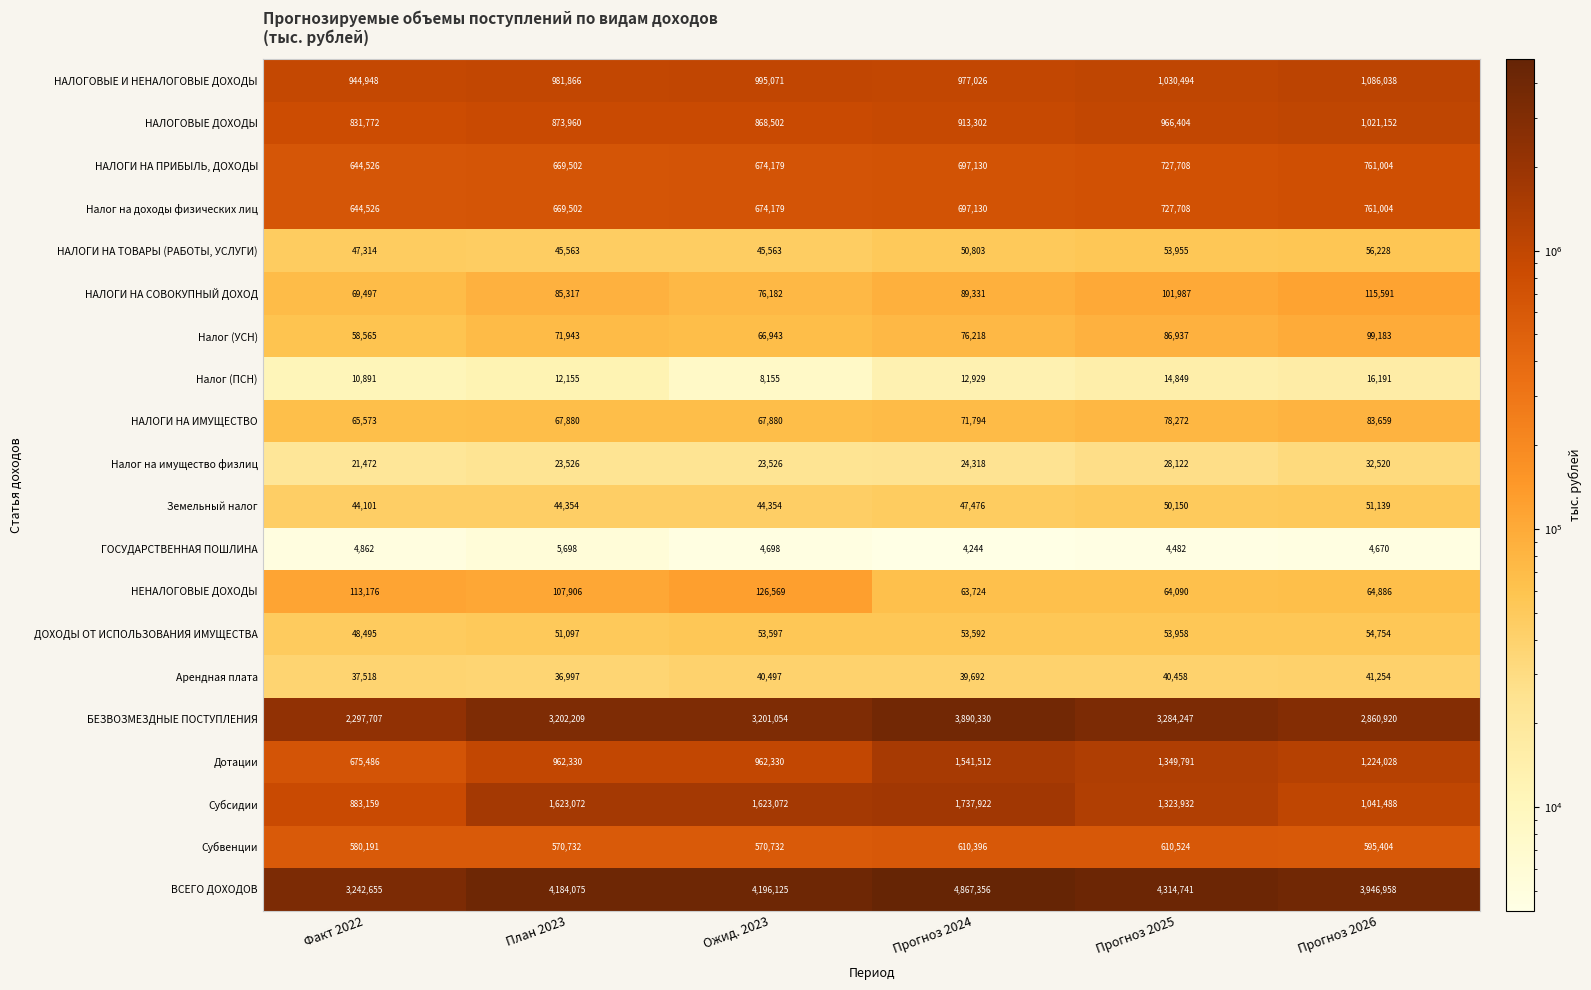

What is the total value across all series at Прогноз 2026?

13918071